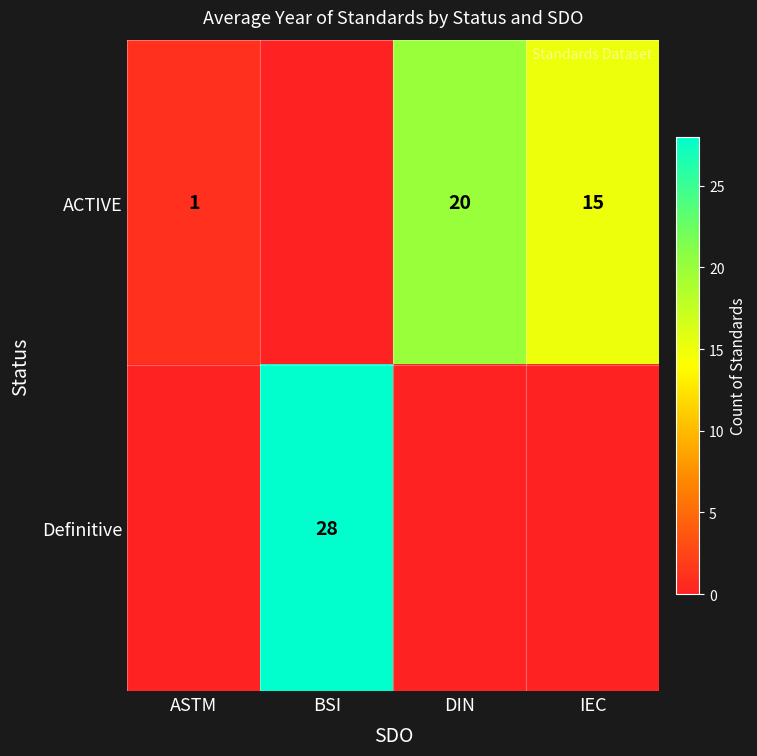

Which label corresponds to the smallest value in the chart?

BSI